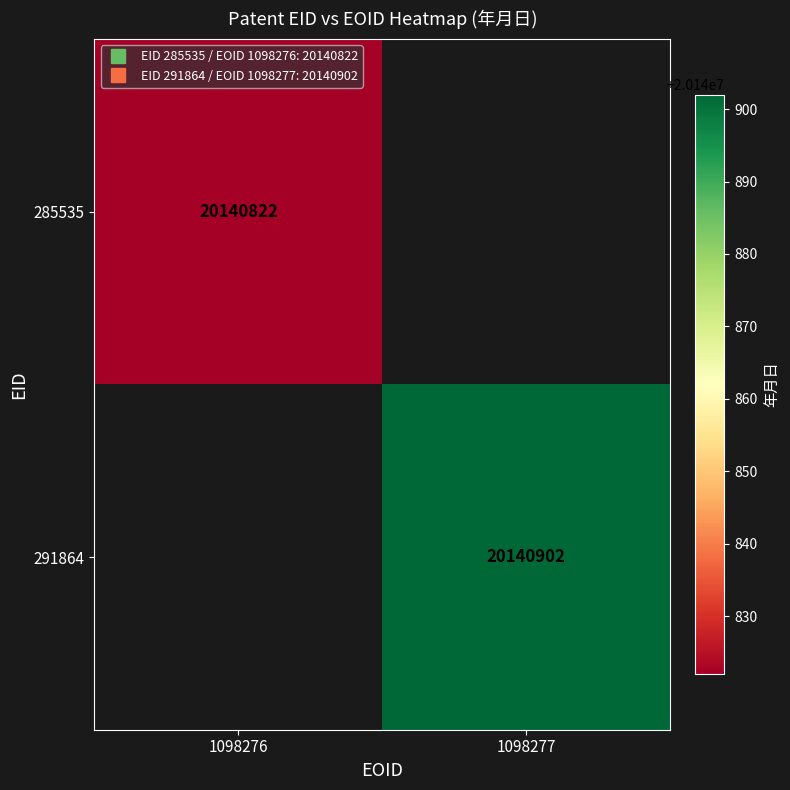

What is the minimum value shown in the chart?

20140822.0